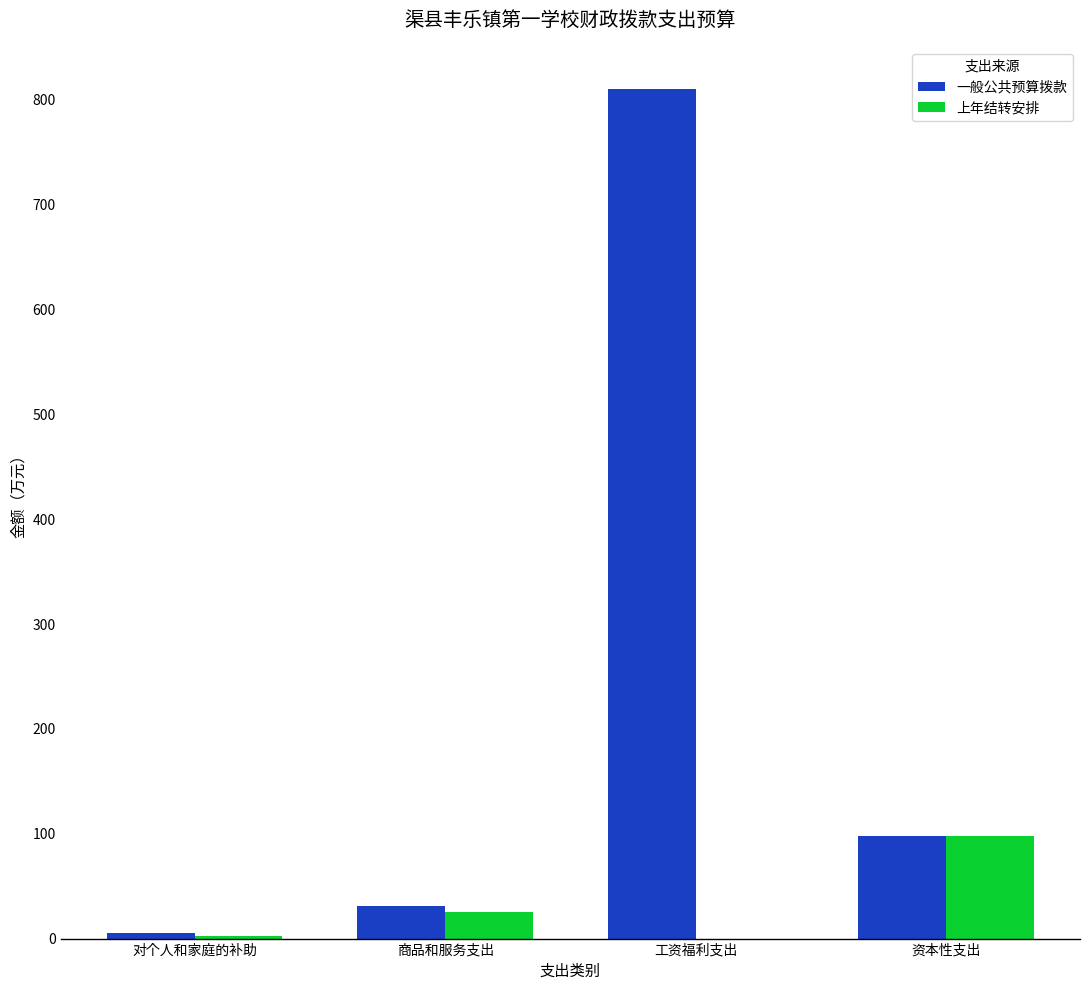

How many series are shown in this chart?

2